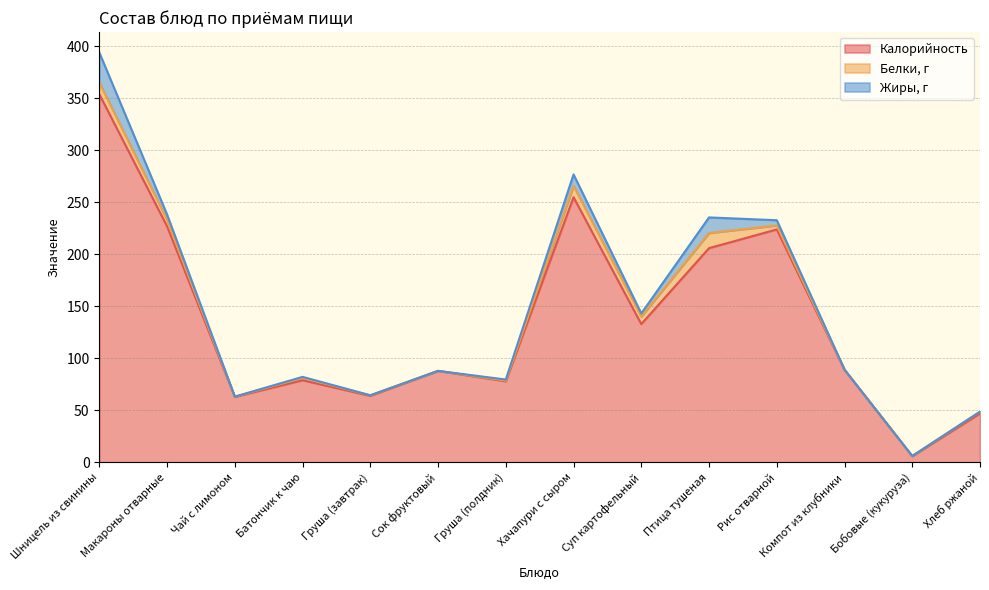

True or false: Белки, г and Калорийность intersect in this chart.

False